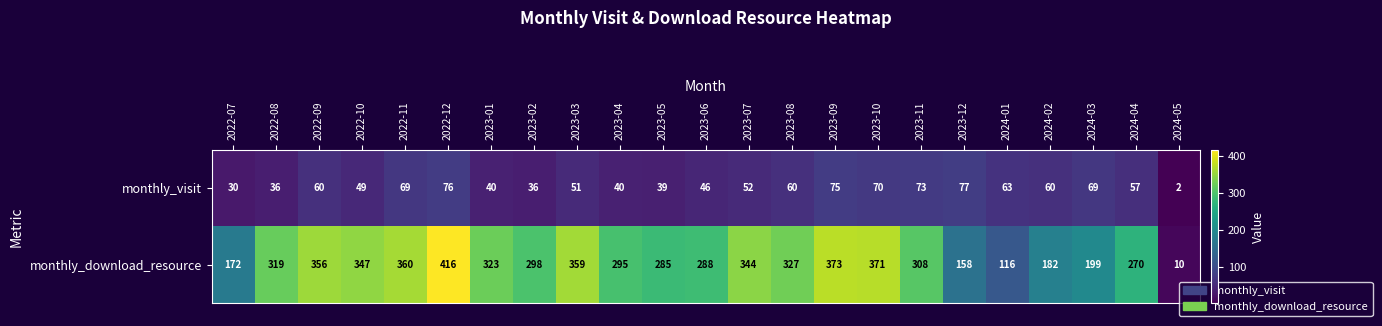

How many values in the monthly_download_resource series are below 308?

11